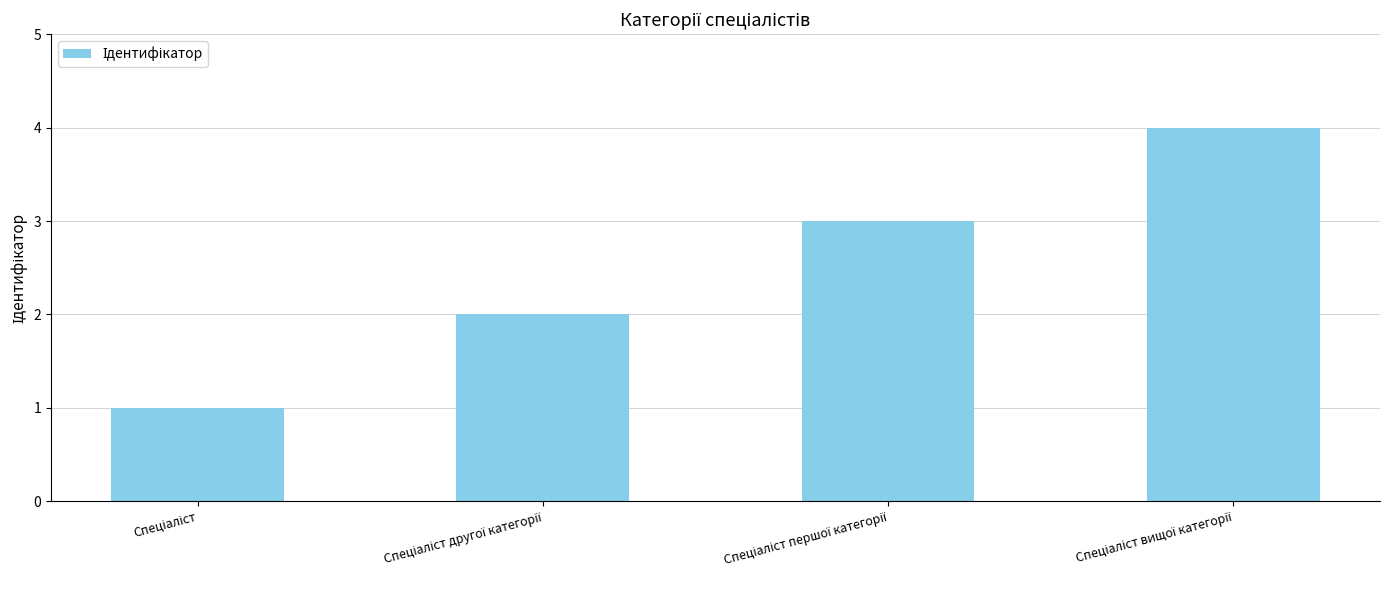

How many distinct data groups are displayed?

1